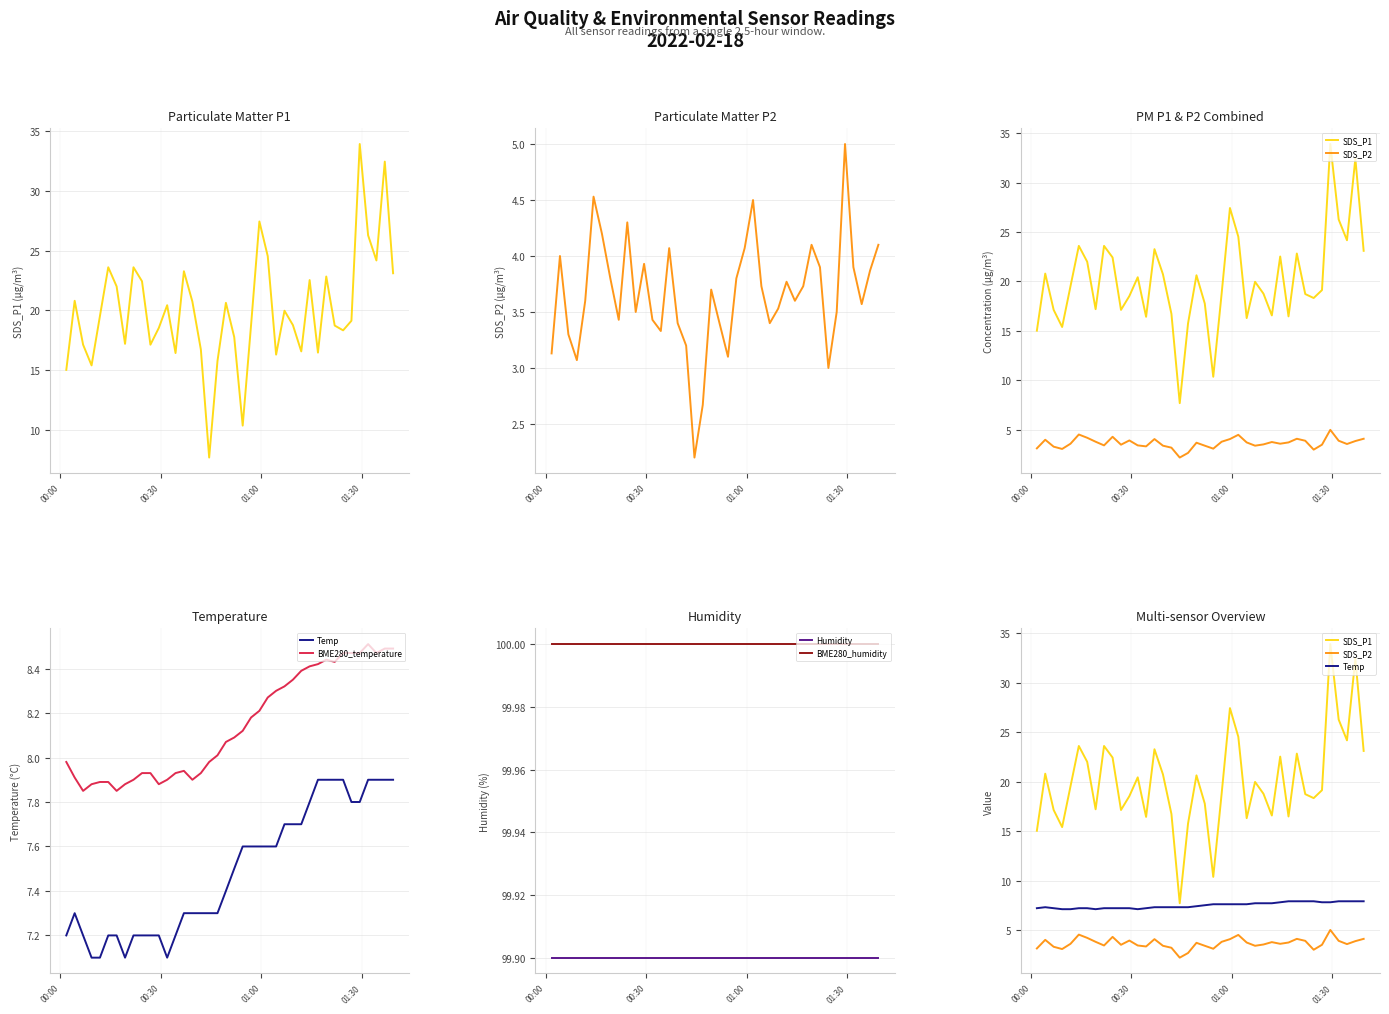

What is the lowest value of the BME280_humidity series?

100.0